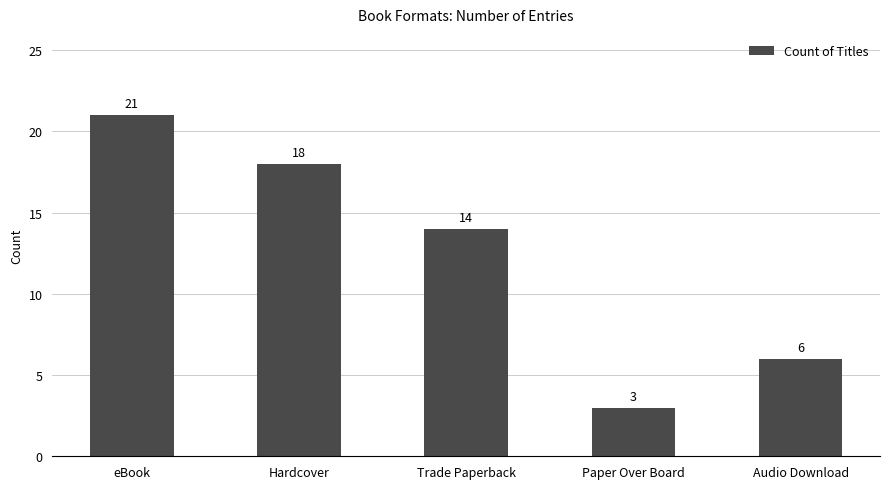

What is the label of the 2nd bar from the right?

Paper Over Board